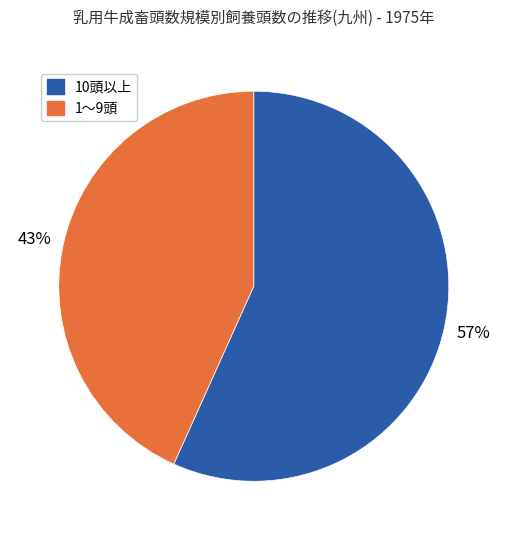

Is there a majority slice in this chart?

Yes